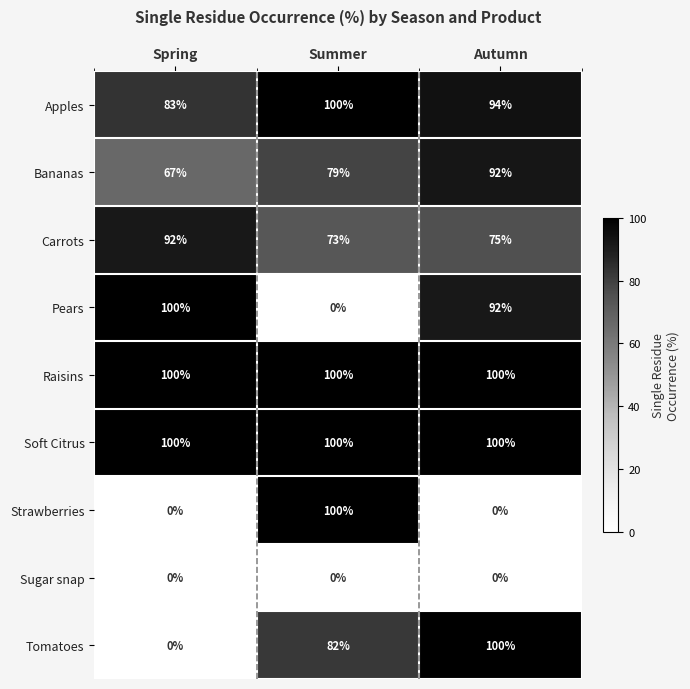

Which category has the lowest value in the Bananas series?

Spring